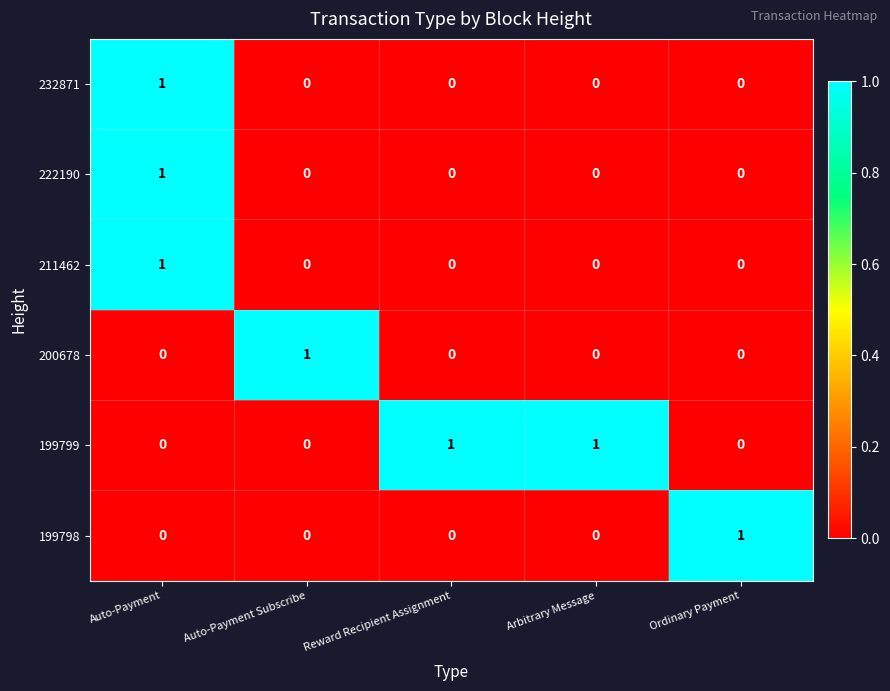

How many 200678 values are between 0 and 1?

5